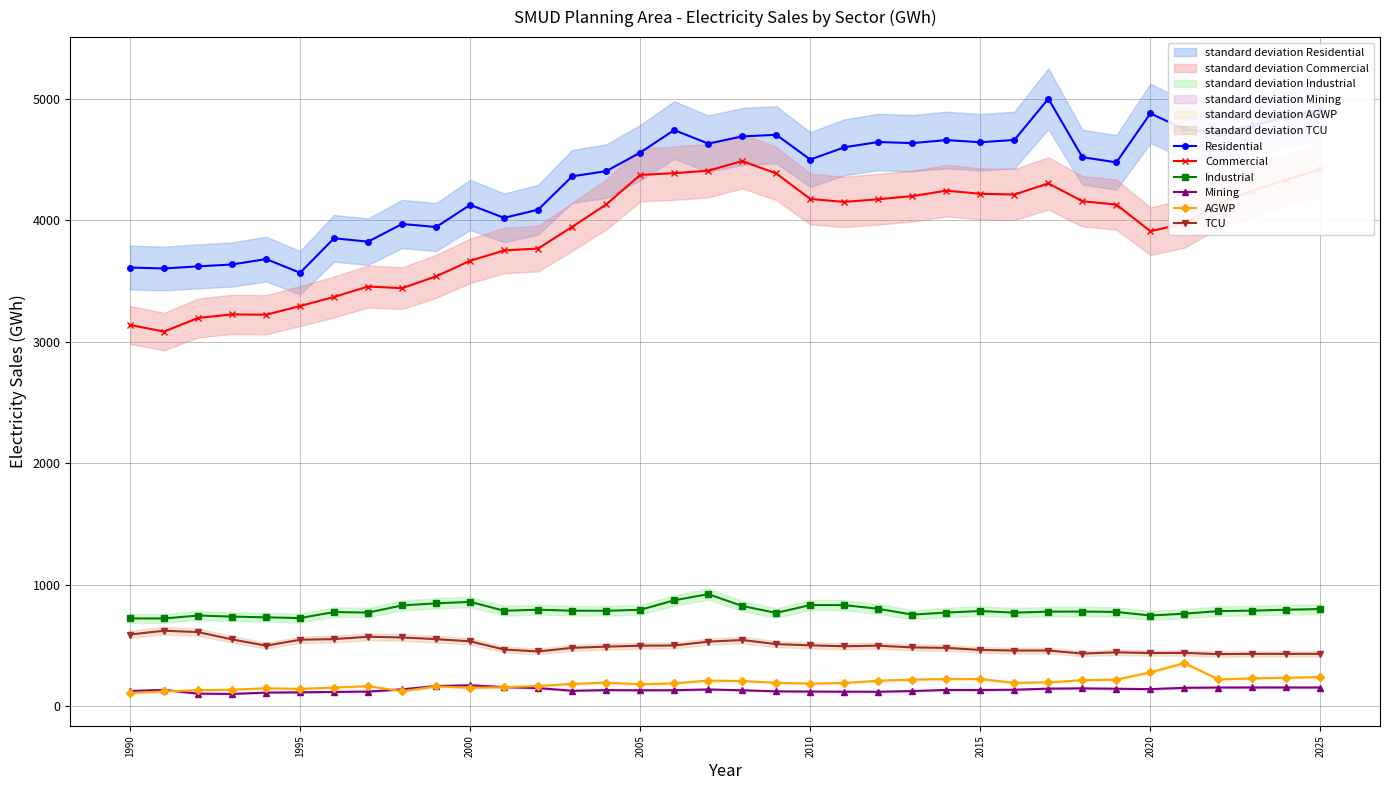

Reading right to left, transcribe all the data shown in this chart.

Residential: 4911.0	4847.9	4780.1	4722.2	4748.8	4879.8	4476.4	4519.3	5000.1	4660.9	4642.1	4660.3	4634.9	4644.2	4600.5	4499.6	4703.8	4689.8	4631.0	4742.4	4557.1	4404.1	4361.5	4087.3	4019.5	4126.4	3944.2	3969.3	3823.7	3851.6	3567.6	3680.2	3635.7	3620.3	3602.9	3610.6
Commercial: 4419.9	4333.2	4242.6	4137.3	3972.7	3909.7	4128.6	4156.6	4303.1	4211.5	4217.8	4243.6	4198.8	4173.1	4150.7	4175.4	4385.1	4487.4	4408.0	4387.4	4373.0	4130.0	3945.7	3767.3	3751.1	3666.1	3538.0	3440.6	3454.2	3368.6	3293.6	3222.1	3224.9	3195.3	3083.3	3138.0
Industrial: 798.8	793.1	785.6	781.9	760.4	745.4	775.0	778.1	777.3	769.0	782.4	769.8	752.8	800.8	831.0	831.8	766.8	823.8	921.6	870.4	792.4	784.4	785.1	793.4	784.8	858.0	845.7	828.6	769.7	774.1	724.5	730.5	736.6	745.2	721.2	721.5
Mining: 152.7	153.0	153.0	152.7	150.1	139.4	142.6	145.7	143.4	134.5	132.0	132.6	123.6	117.9	118.0	119.4	121.1	129.9	136.7	130.4	129.8	131.3	125.9	148.1	155.7	170.6	164.5	137.7	119.1	116.5	112.9	110.9	99.8	102.4	133.1	124.2
AGWP: 238.7	233.1	227.2	220.1	353.1	277.2	217.5	212.6	195.3	191.0	222.3	222.0	217.6	208.6	189.6	184.7	191.5	205.9	209.6	186.7	179.3	192.6	182.6	165.1	155.0	150.3	161.6	122.0	163.8	151.9	141.2	146.6	134.7	130.8	120.2	107.5
TCU: 429.8	429.6	429.6	427.9	437.7	436.7	442.3	432.3	457.1	457.1	462.2	479.0	482.8	497.3	492.5	499.9	510.1	543.9	530.2	498.8	497.0	489.0	479.3	449.5	465.5	532.8	551.1	564.8	570.7	551.2	546.1	497.2	548.6	609.0	620.3	589.1